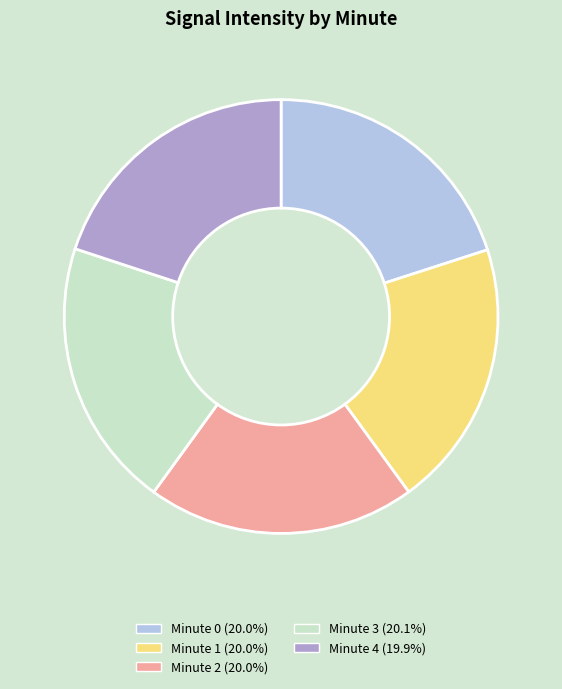

Is there any slice that represents more than half of the pie?

No